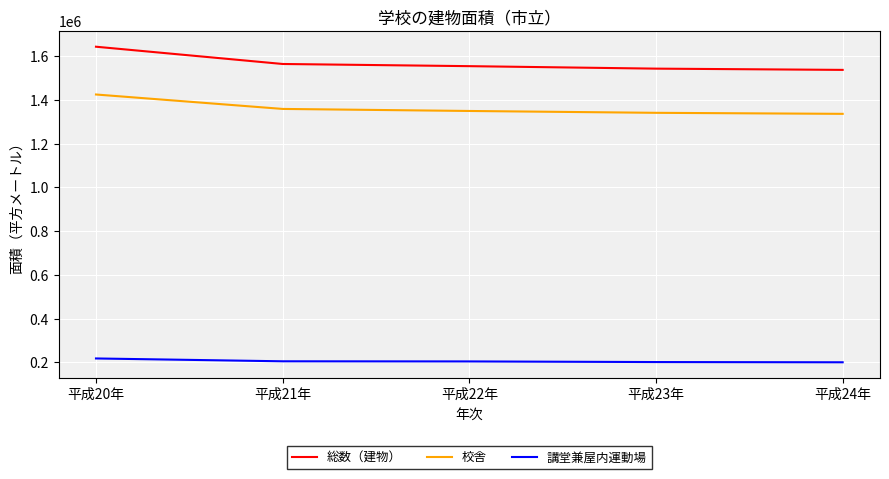

What is the total value across all series at 平成24年?

3073810